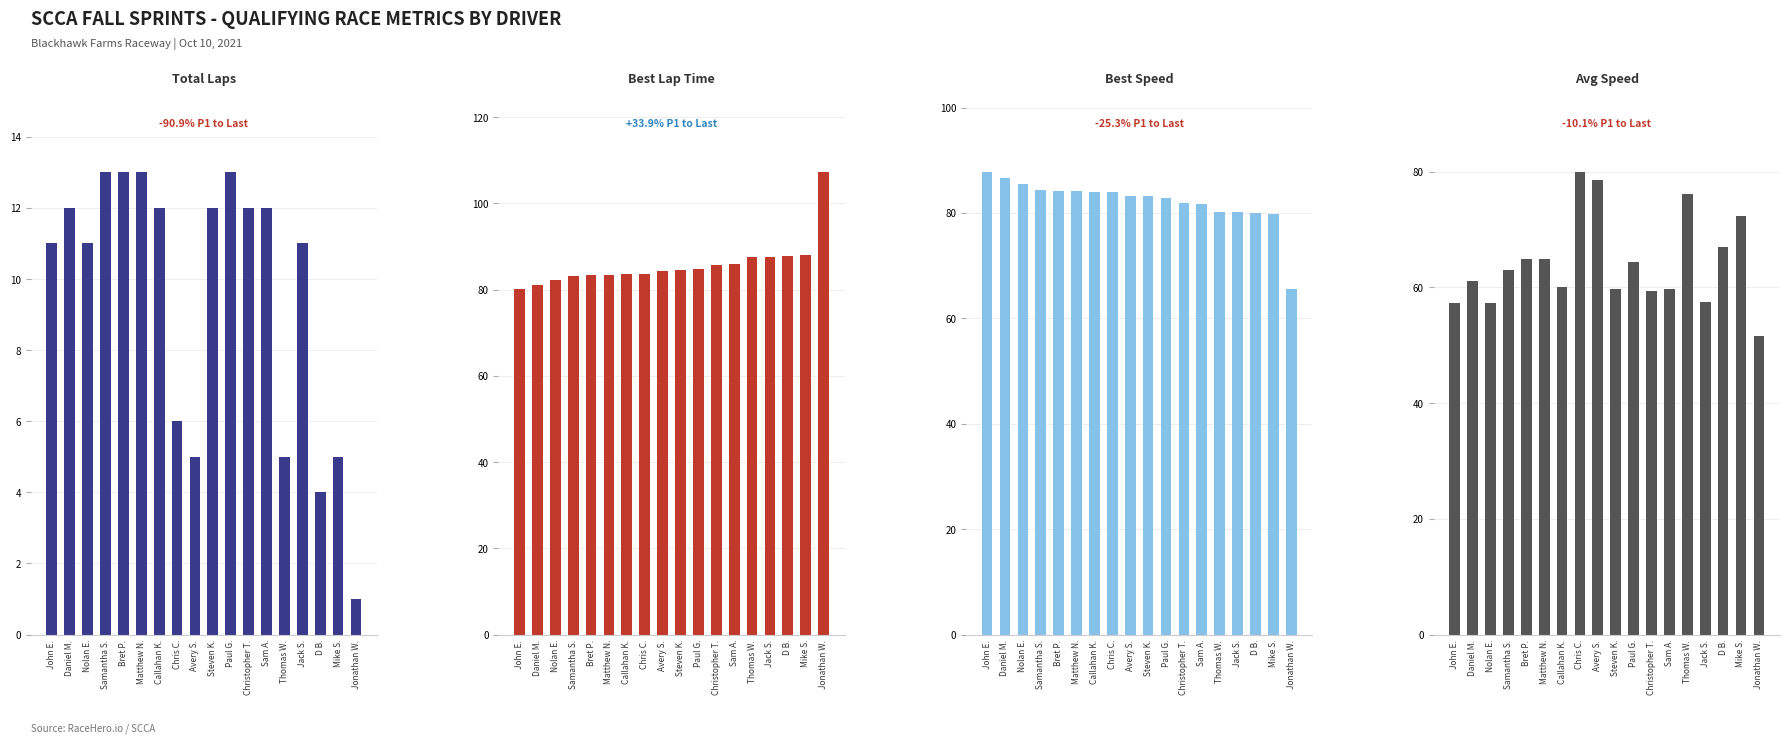

Which category has the highest value across all series?

Jonathan W.